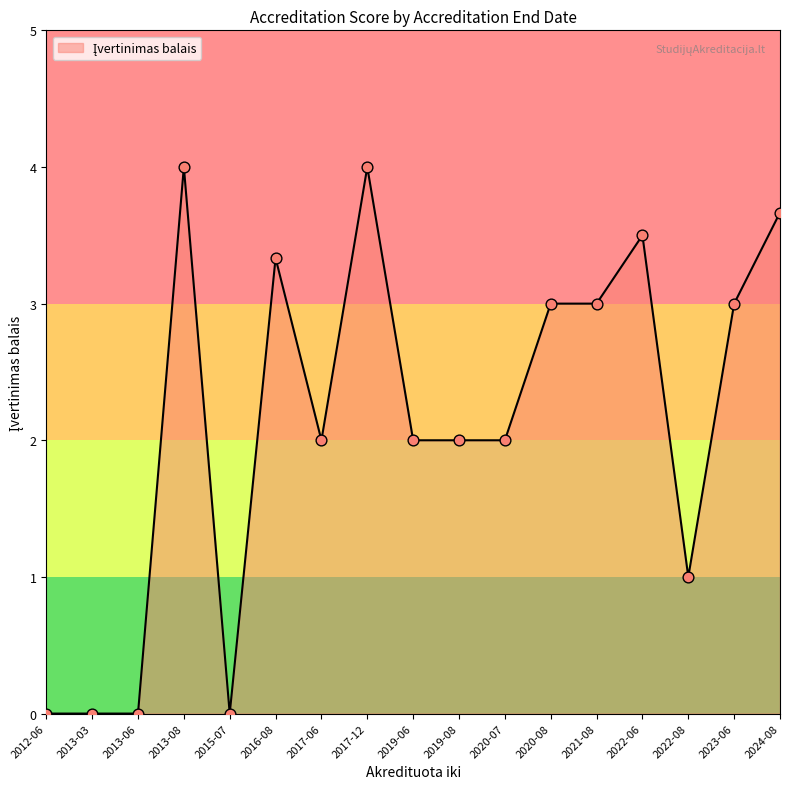

What is the ratio of the value at 2016-08 to the value at 2020-08?

1.1